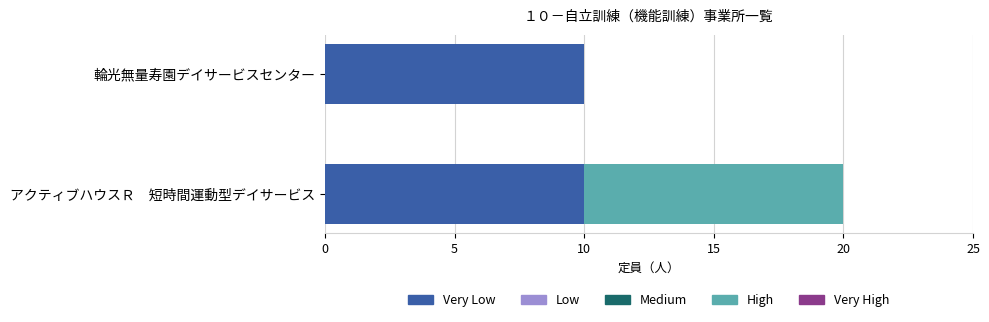

What is the highest value of the Very Low series?

10